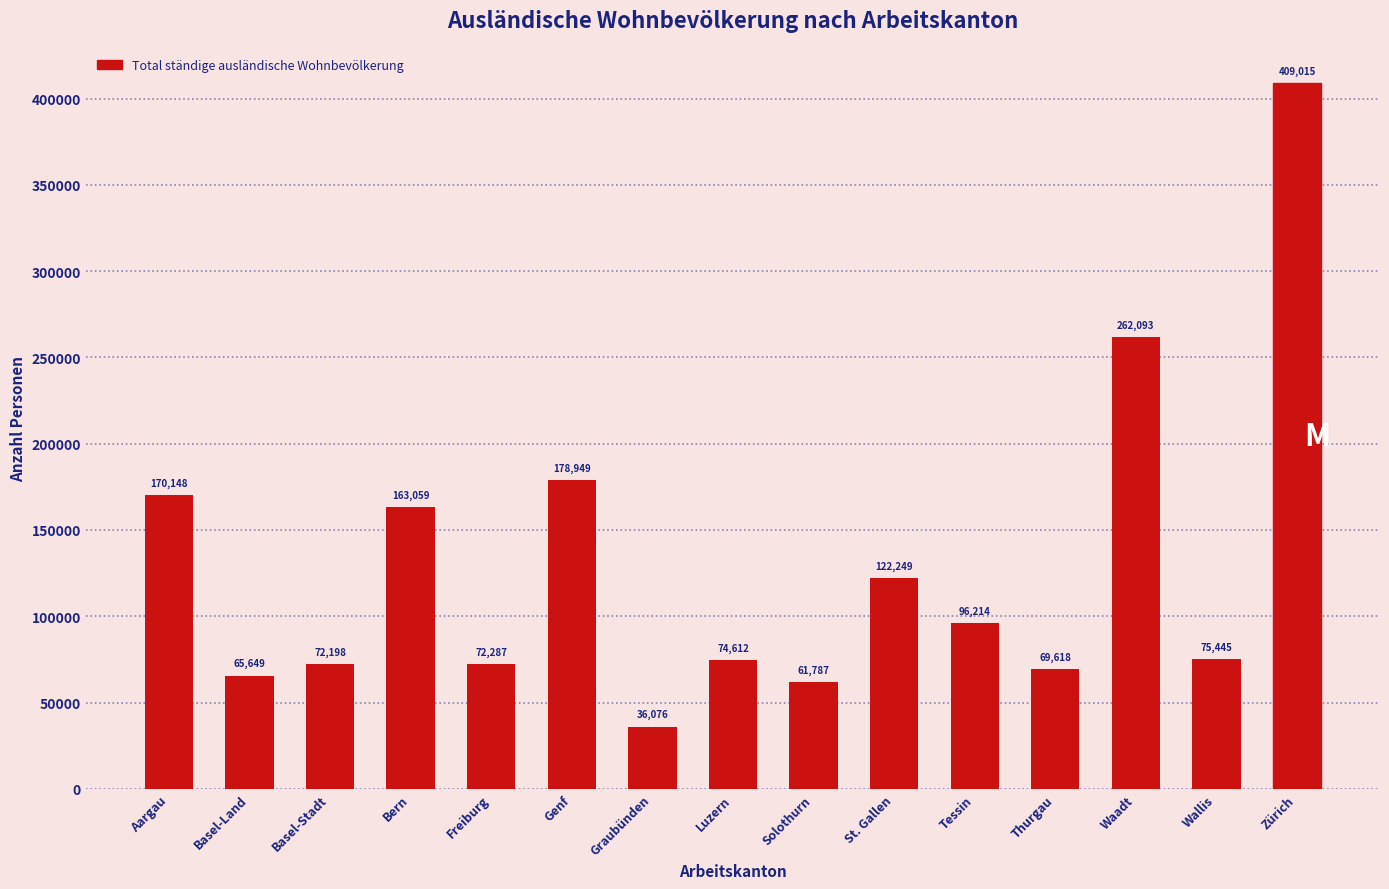

What is the label of the 11th bar from the right?

Freiburg